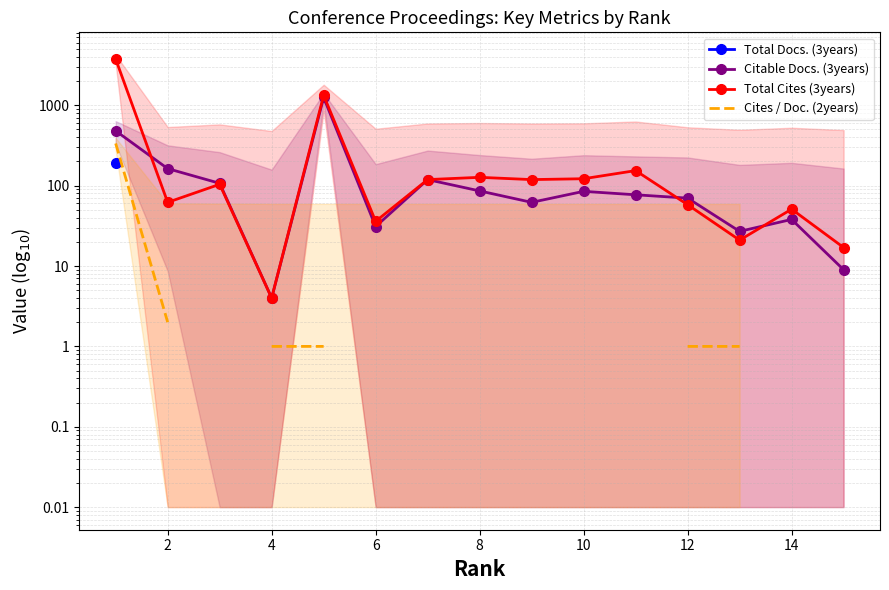

List the series in order of their peak value, lowest first.

Total Docs. (3years), Cites / Doc. (2years), Citable Docs. (3years), Total Cites (3years)